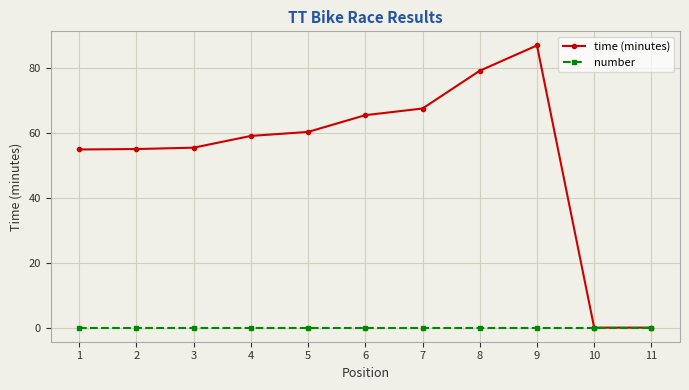

Which series has the largest range (max minus min)?

time (minutes)